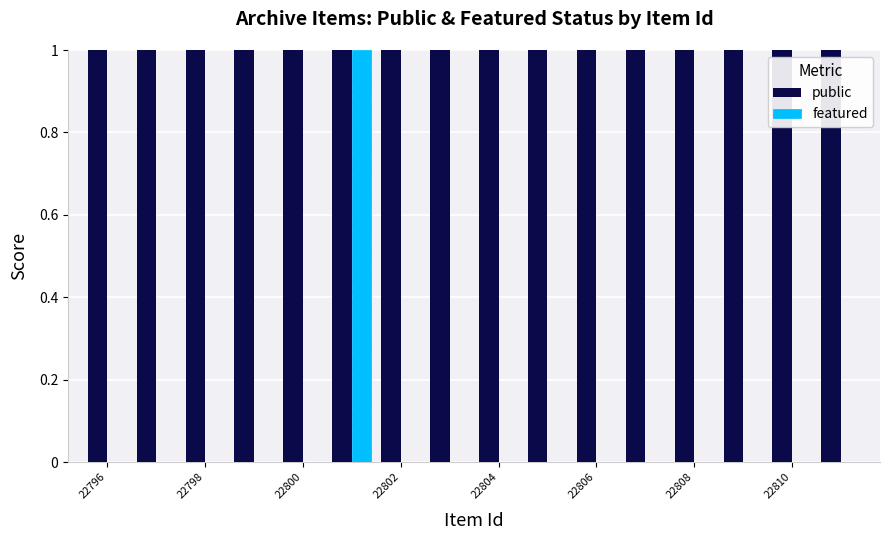

Which series has the largest total across all categories?

public